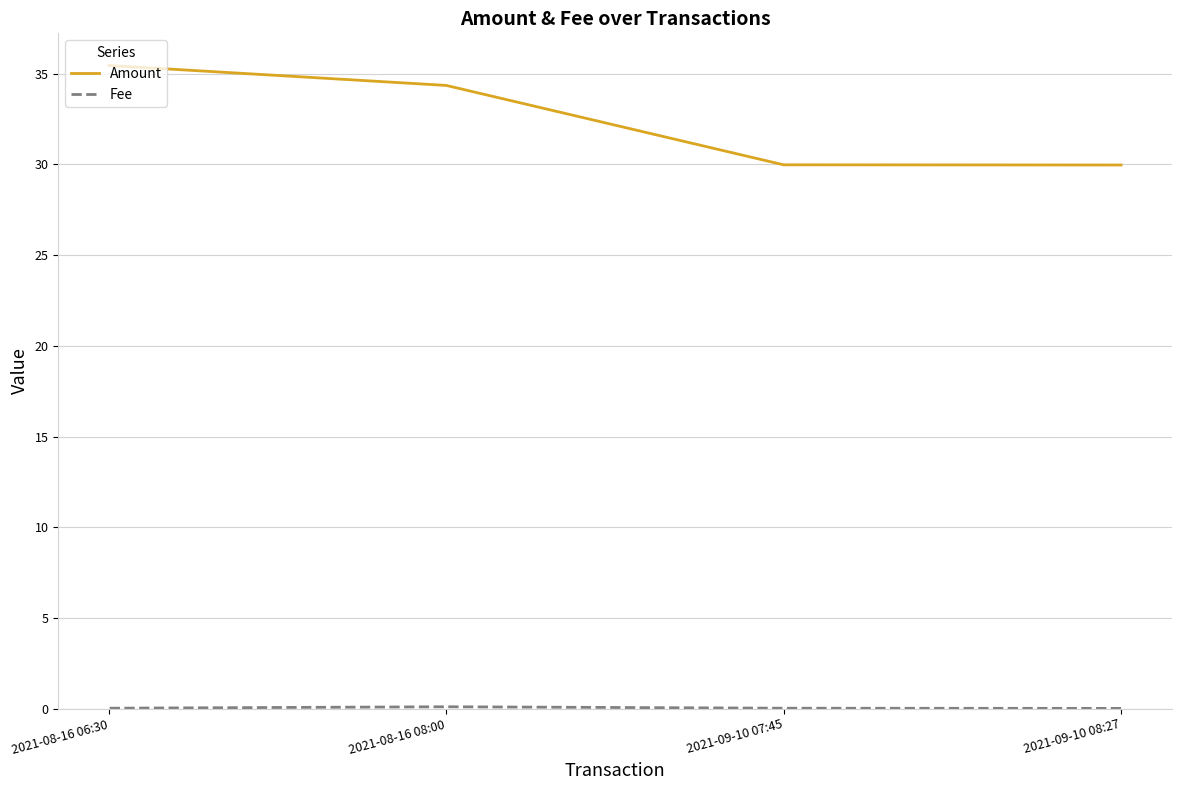

What is the difference between the maximum and second lowest values in the Fee series?

0.1